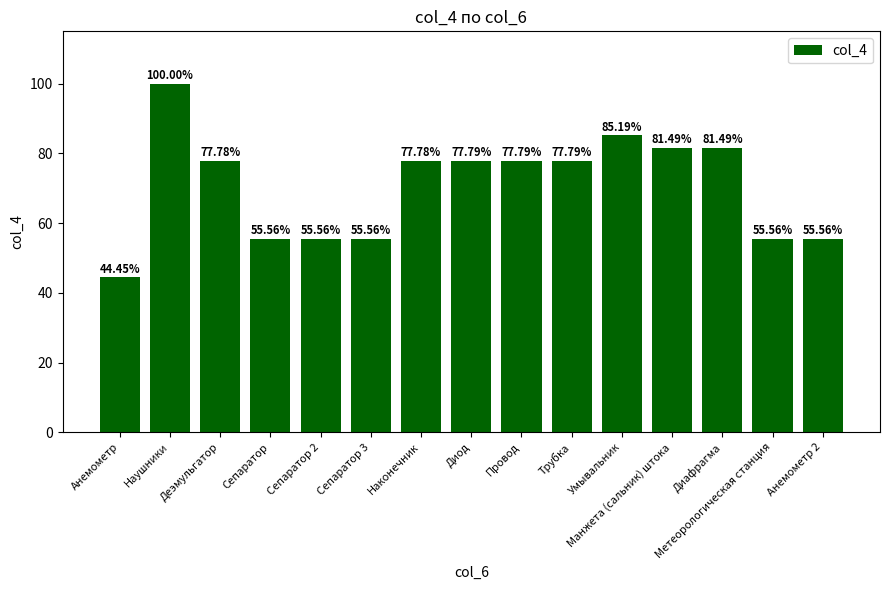

At which category does the chart reach its peak across all series?

Наушники